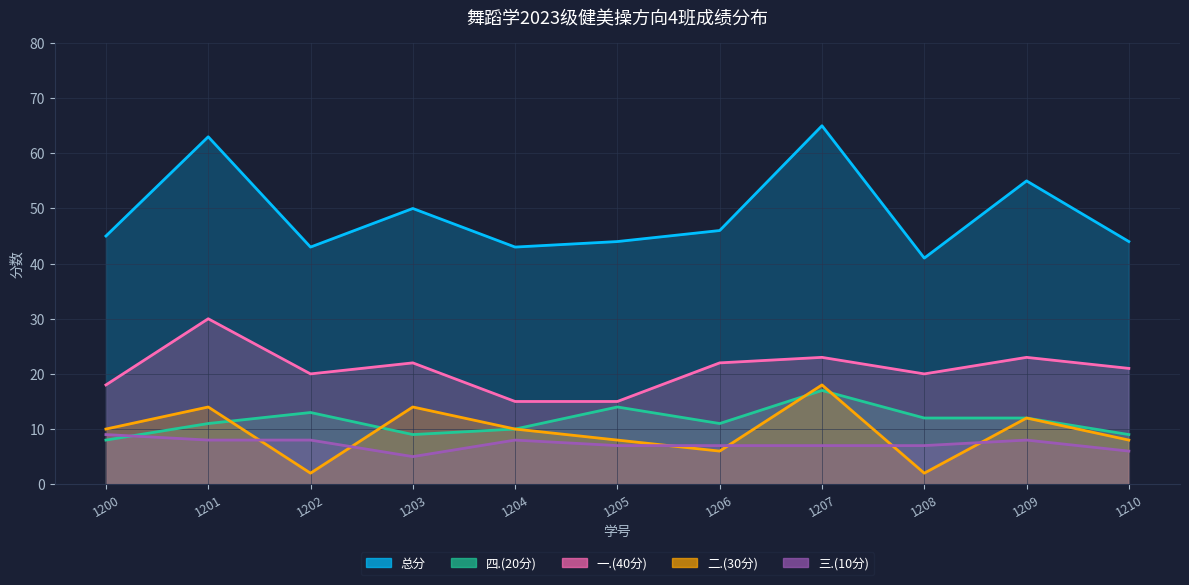

What are all the series names shown in the legend?

总分, 四.(20分), 一.(40分), 二.(30分), 三.(10分)